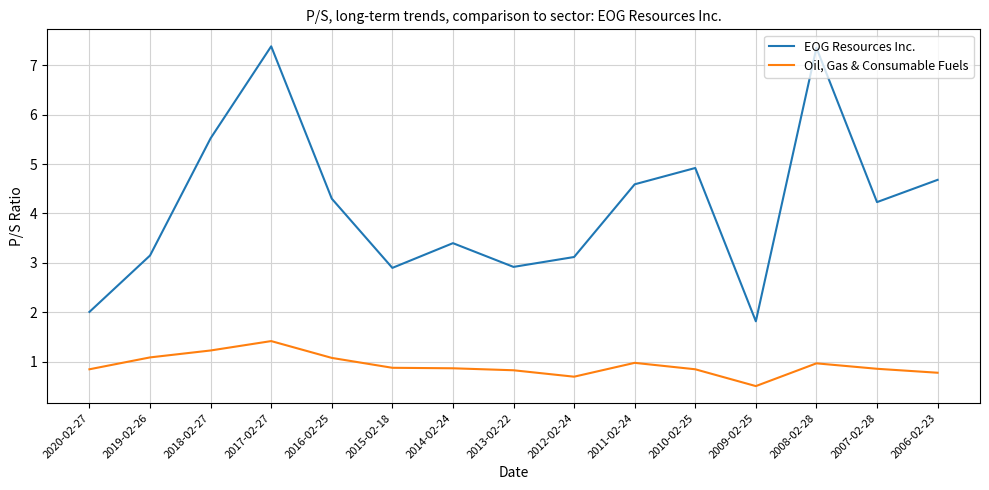

Is it true that Oil, Gas & Consumable Fuels equals 0.9 at 2007-02-28?

True